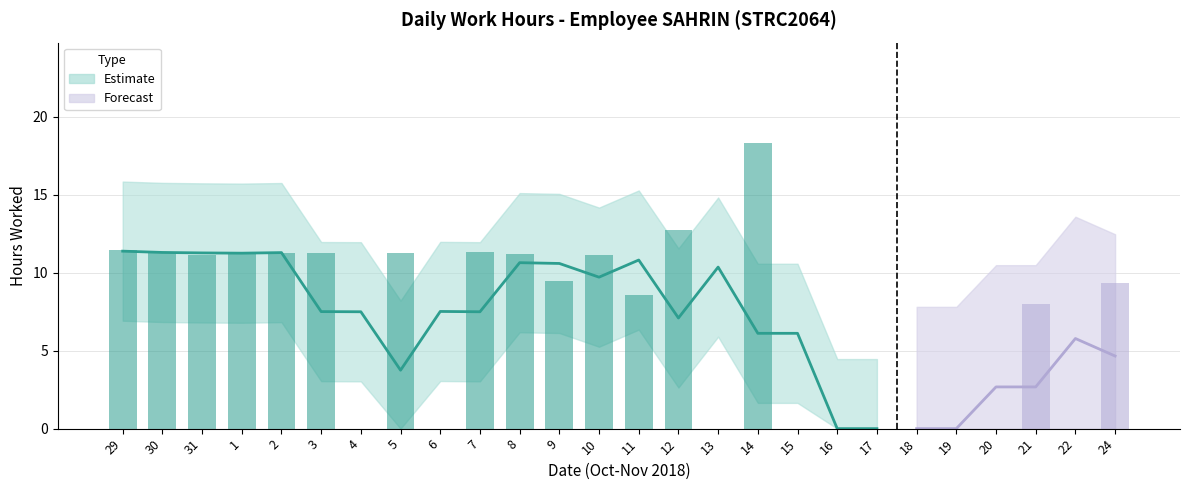

Reading left to right, list all the values displayed in this chart.

11.4	11.3	11.1	11.4	11.3	11.2	0.0	11.2	0.0	11.3	11.2	9.4	11.2	8.6	12.8	0.0	18.4	0.0	0.0	0.0	0.0	0.0	0.0	8.0	0.0	9.3